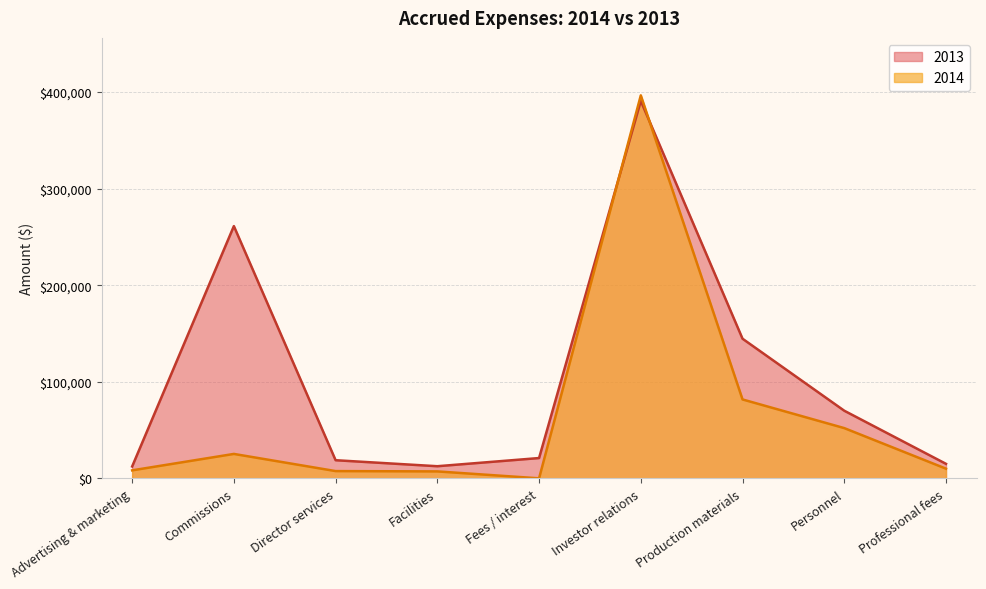

The 2014 series shows 524566 at Investor relations. True or false?

False